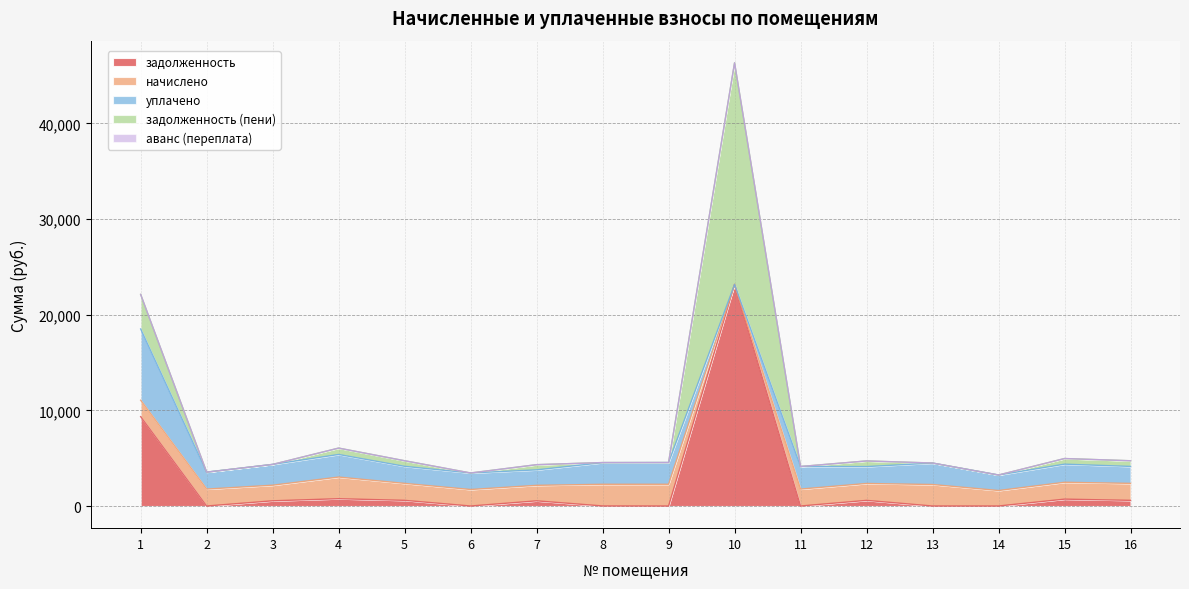

Which series changed the most between 11 and 12?

уплачено